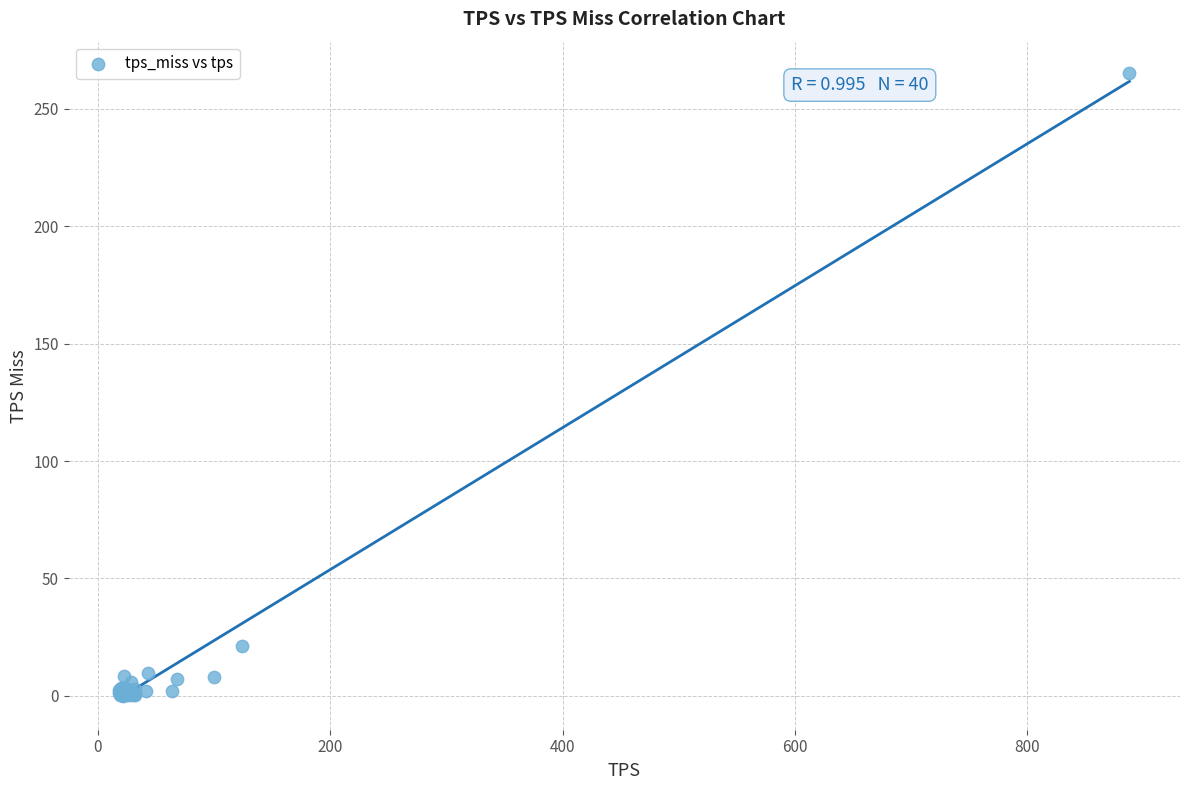

What Y value in the scatter plot is closest to 132?

21.0